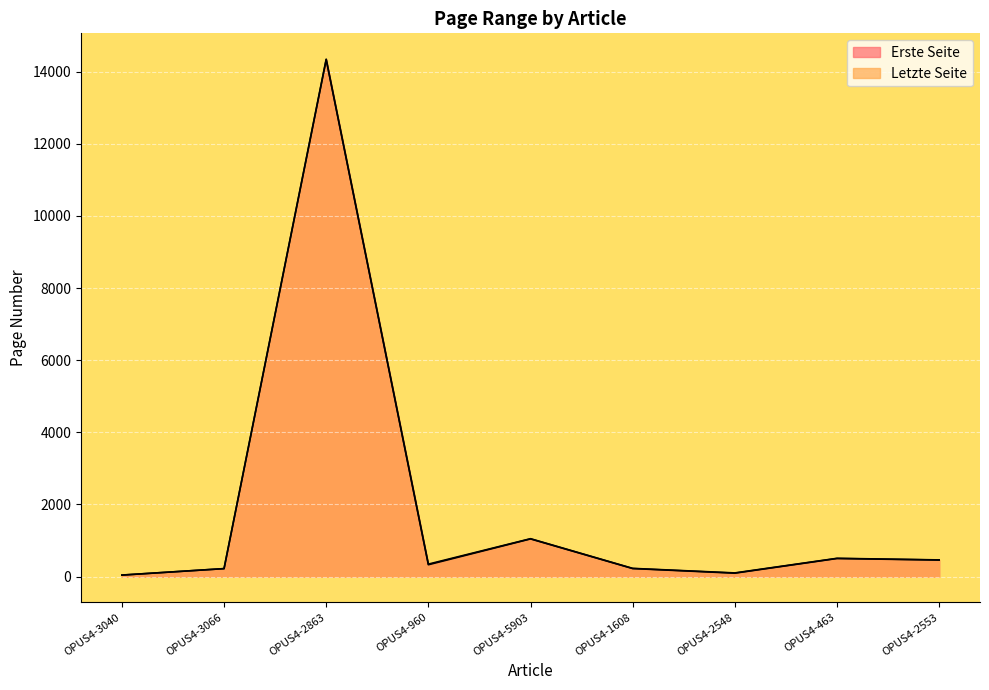

Rank the series at OPUS4-2548 from lowest to highest value.

Erste Seite, Letzte Seite